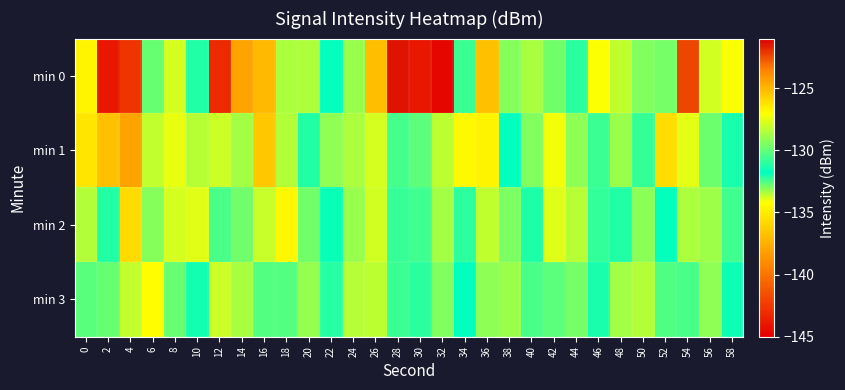

Which series has the largest range (max minus min)?

min 0